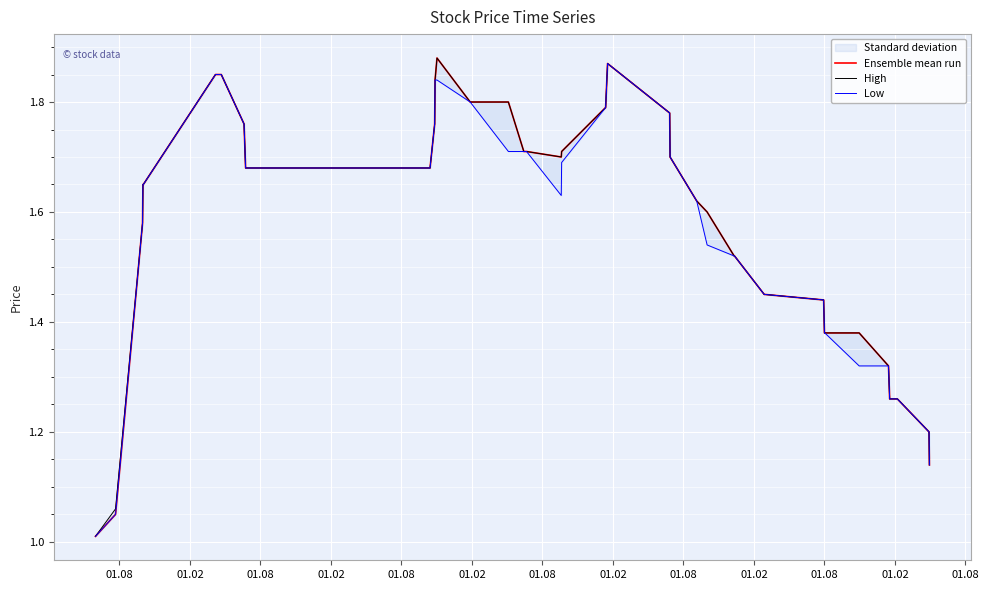

In Ensemble mean run, how many points are higher than both neighbors (excluding endpoints)?

2